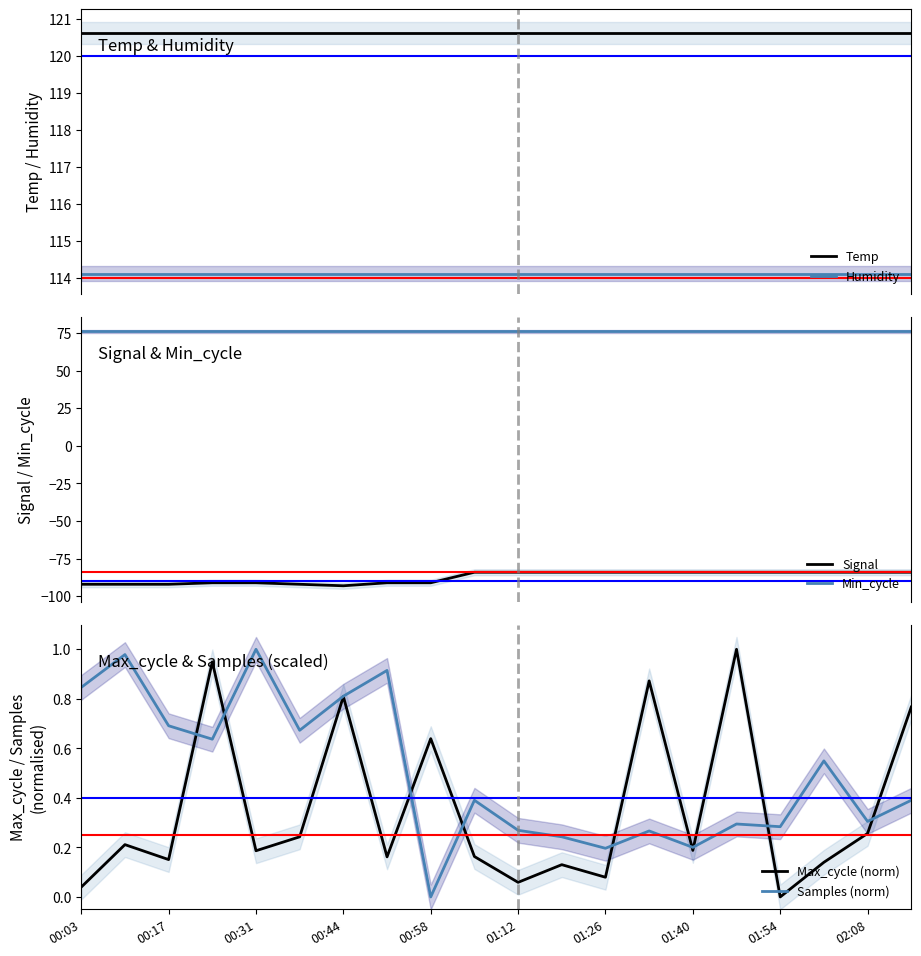

What is the maximum value for Temp?

120.6